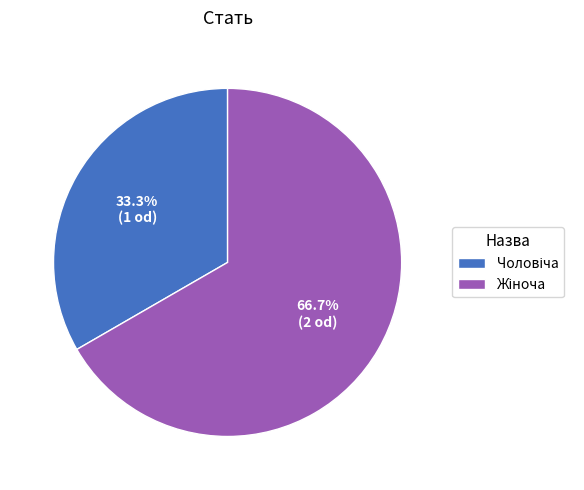

Is there any slice that represents more than half of the pie?

Yes